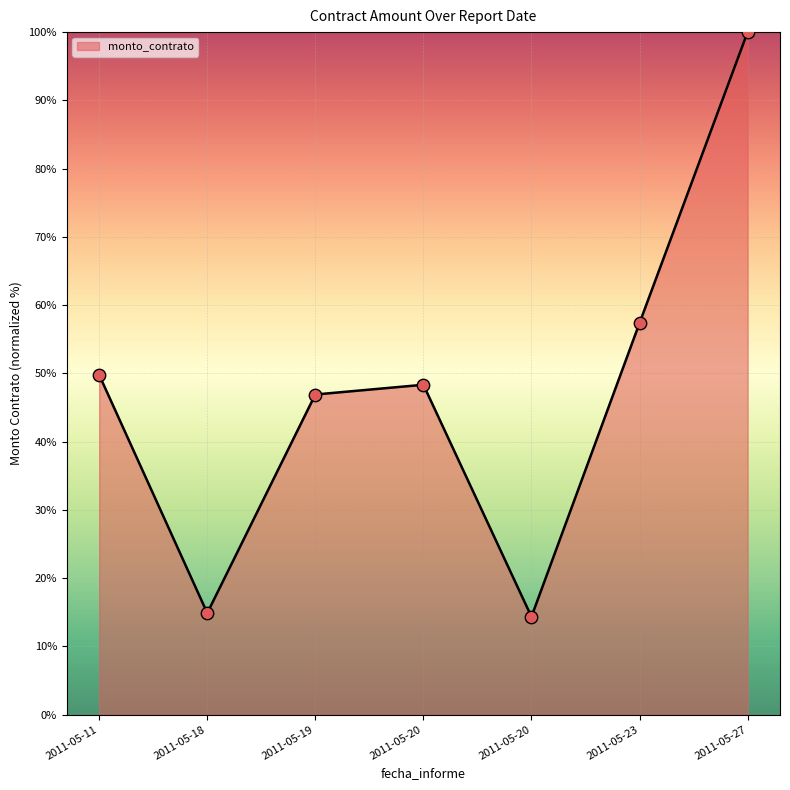

What is the change in value from 2011-05-18 to 2011-05-20?

+33.5